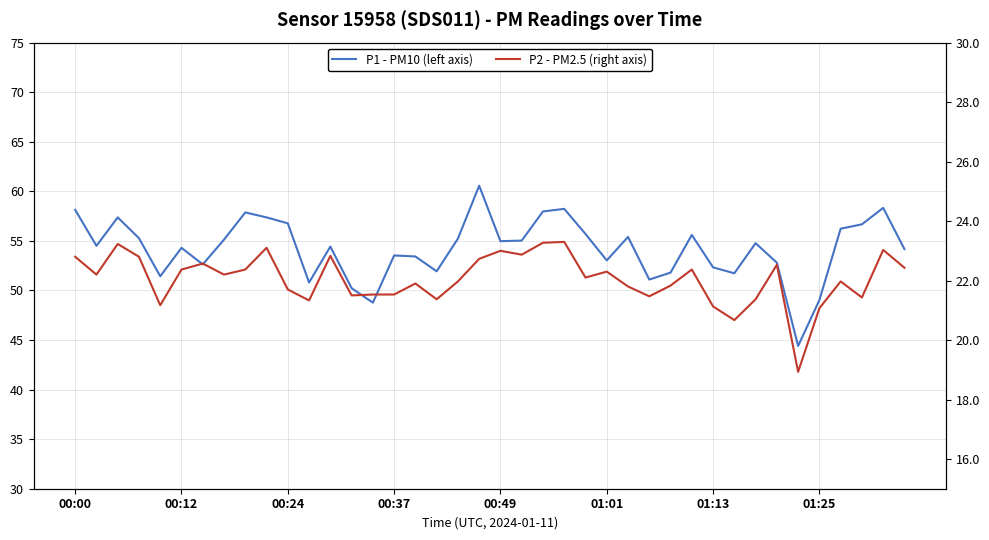

Count the number of categories in the chart.

40